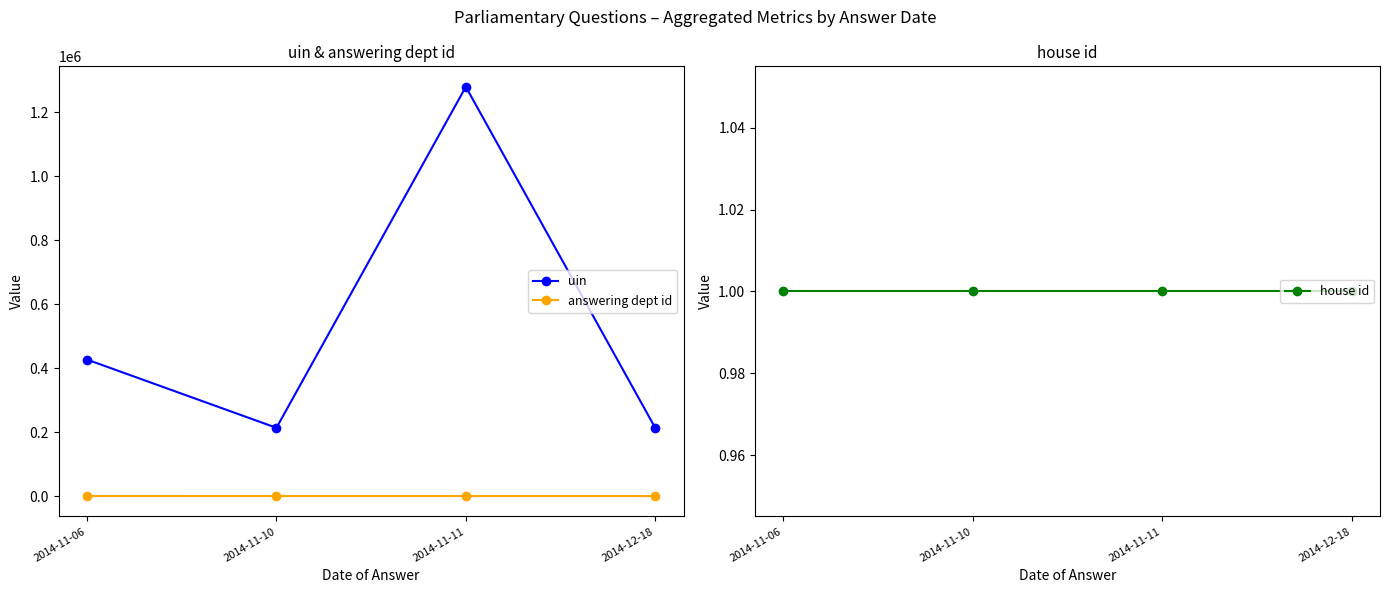

What value does the uin series have at 2014-12-18?

213239.0